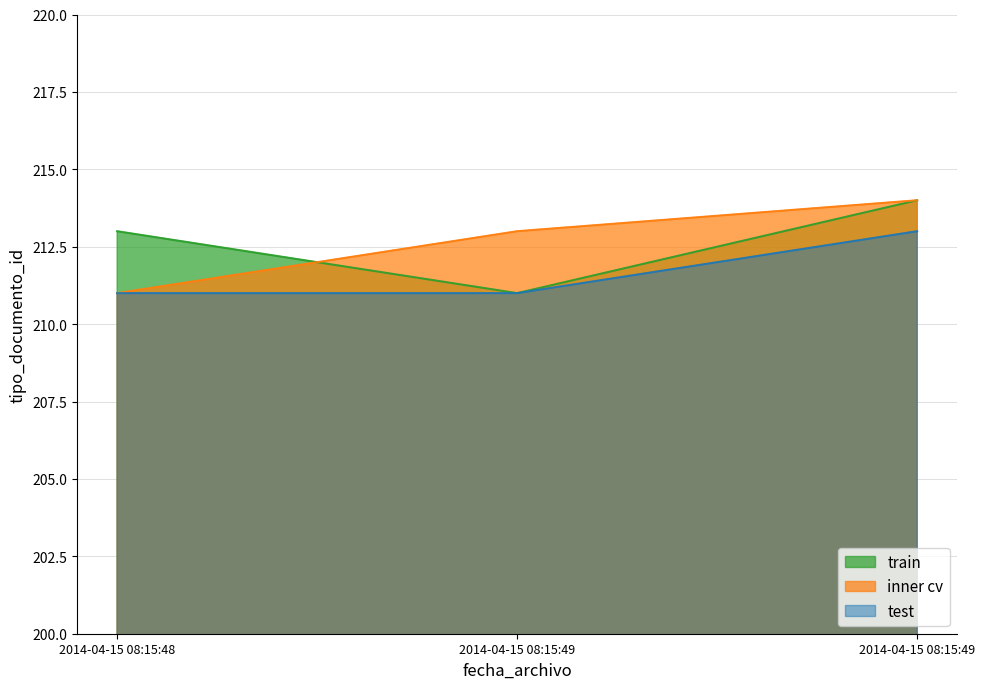

How many lines are shown in the chart?

3